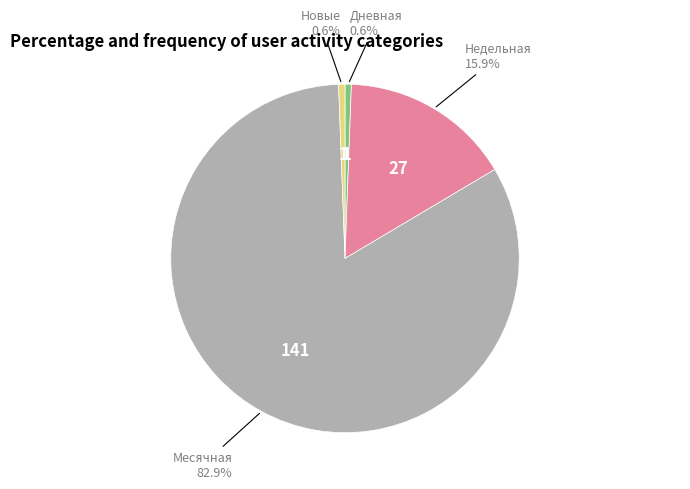

Is there any slice that represents more than half of the pie?

Yes